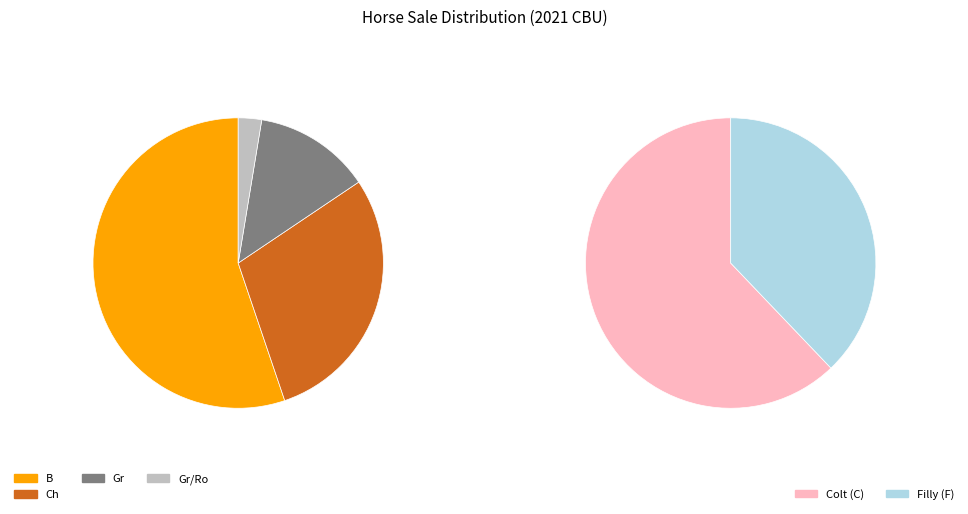

Do B and Gr together represent more than half of the pie?

Yes